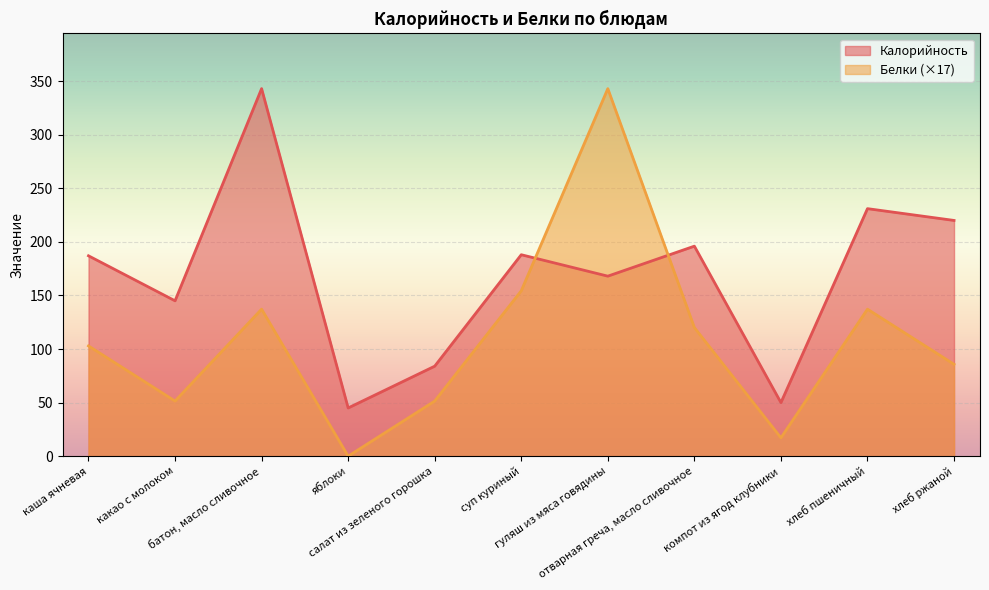

What are all the series names shown in the legend?

Калорийность, Белки (×17)